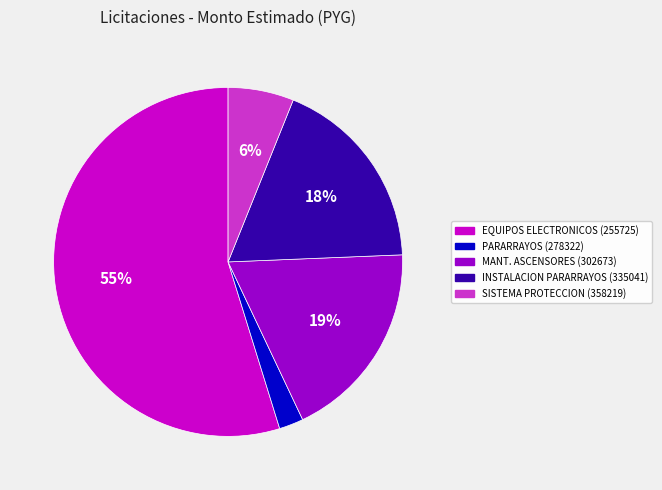

Which category has the smallest portion of the pie?

PARARRAYOS (278322)